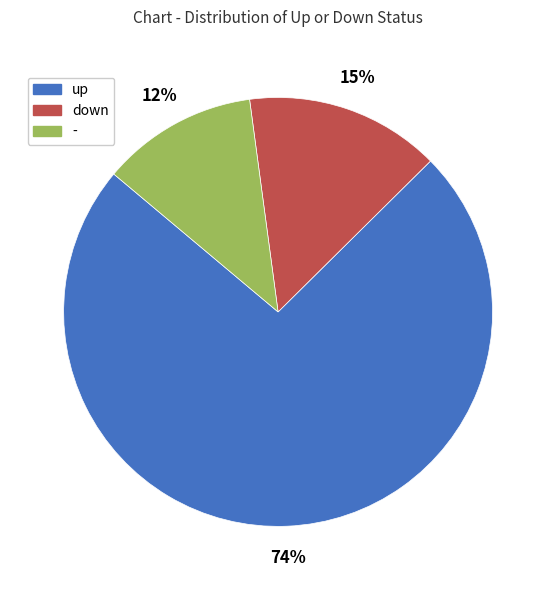

To the nearest percent, what percentage of the pie is down?

15%